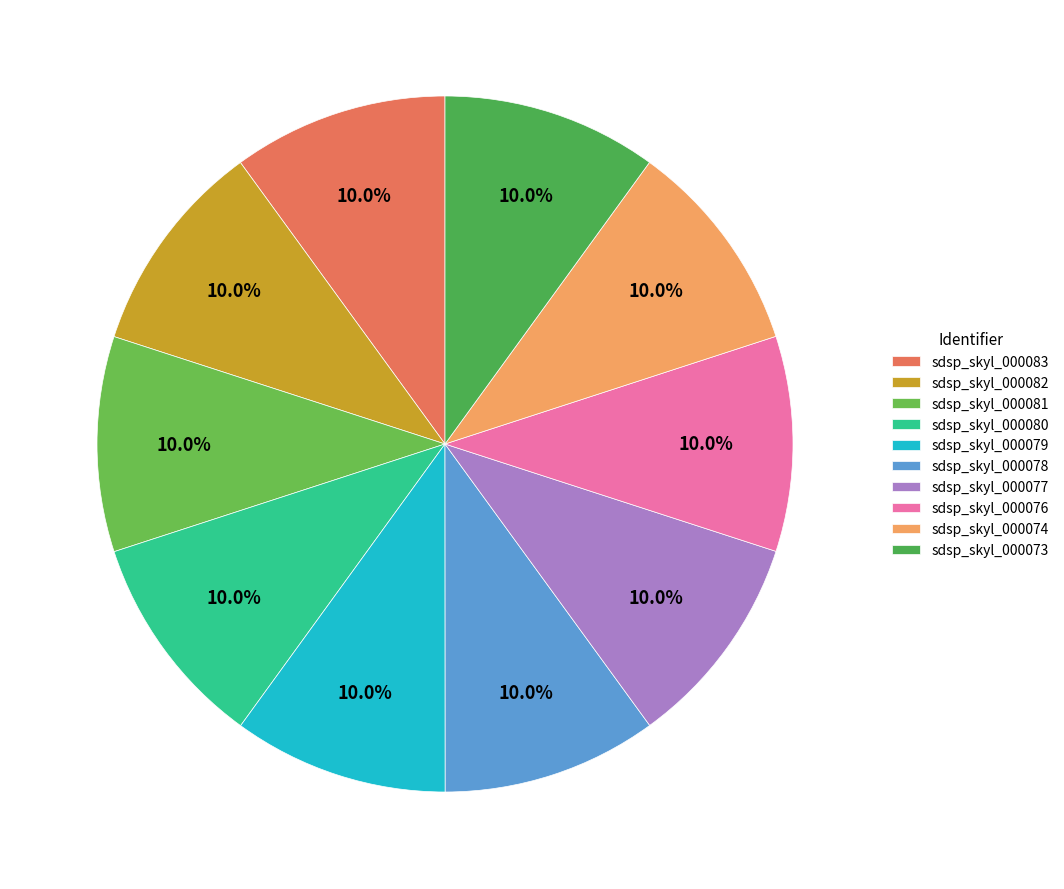

How many slices are in this pie chart?

10